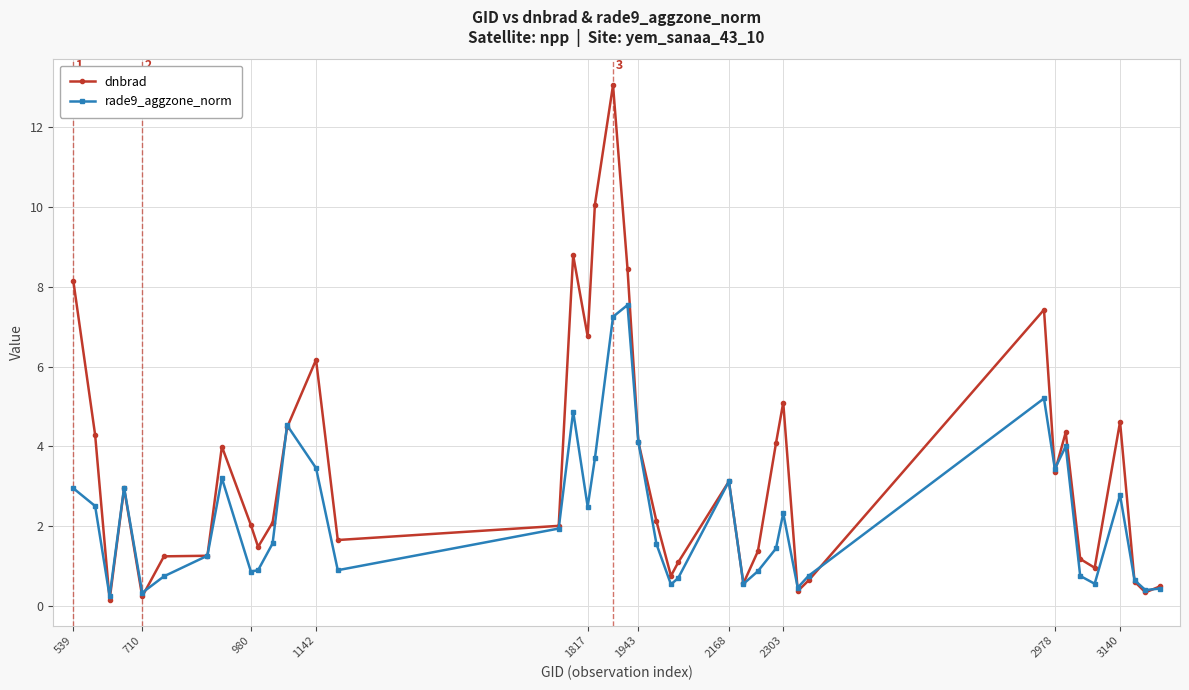

Which series has the widest spread of values?

dnbrad